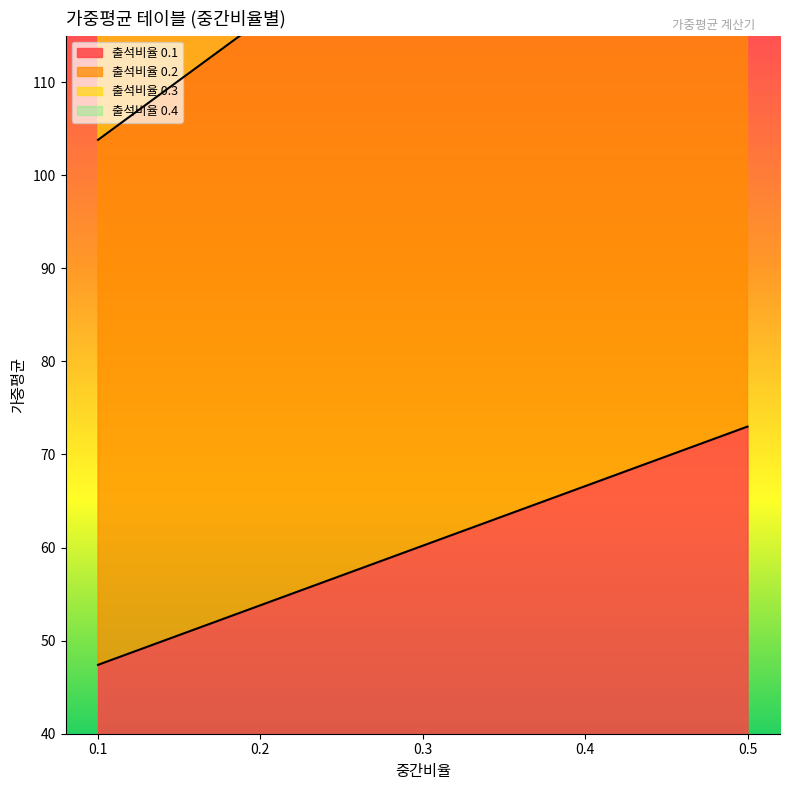

Reading right to left, list all the values displayed in this chart.

출석비율 0.1: 73.0	66.6	60.2	53.8	47.4
출석비율 0.2: 155.0	142.2	129.4	116.6	103.8
출석비율 0.3: 246.0	226.8	207.6	188.4	169.2
출석비율 0.4: 346.0	320.4	294.8	269.2	243.6